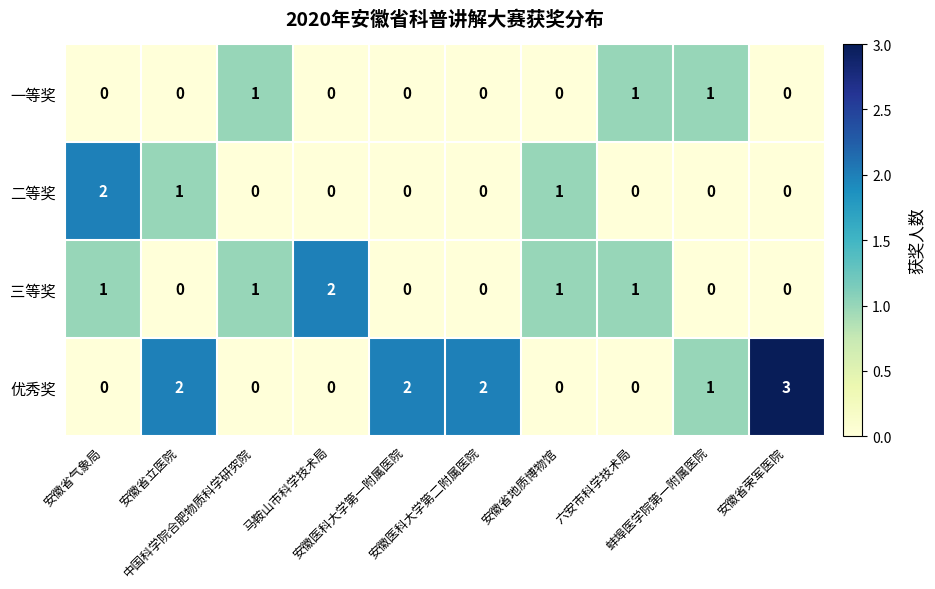

Which series changed the most between 安徽省气象局 and 安徽省立医院?

优秀奖